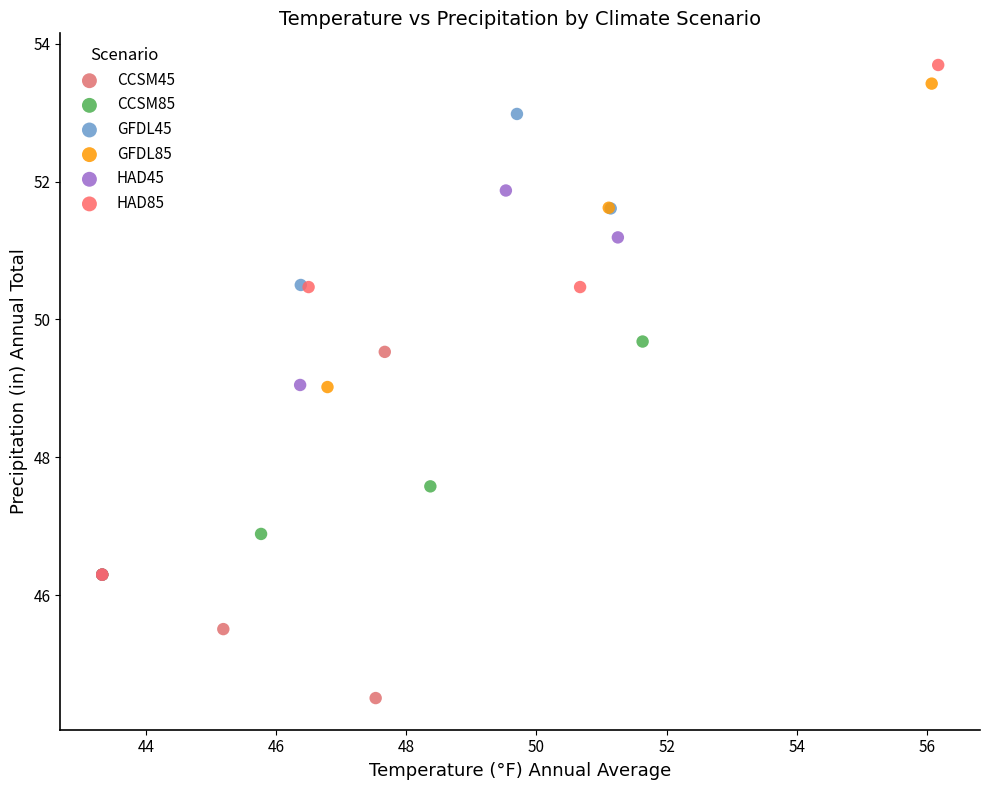

Which series has the widest spread of Y values?

HAD85